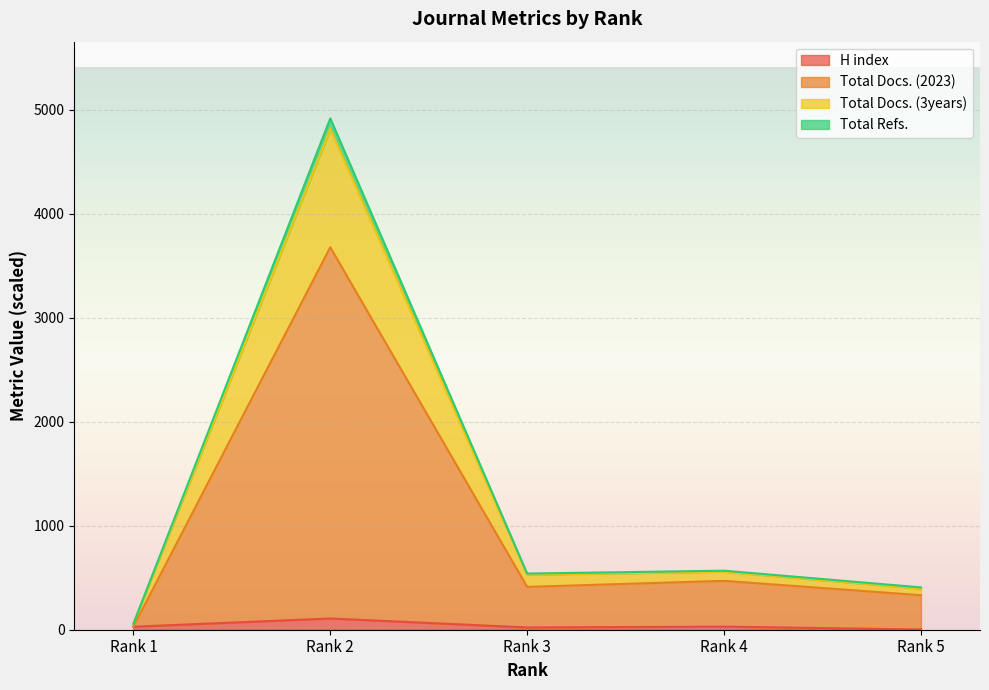

What are all the series names shown in the legend?

H index, Total Docs. (2023), Total Docs. (3years), Total Refs.